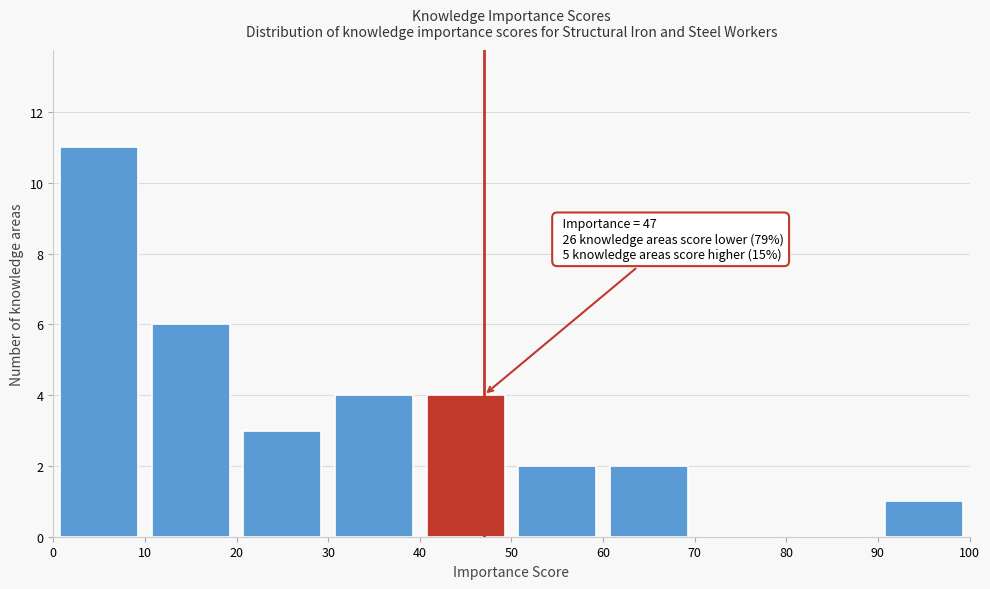

Which range on the x-axis has the tallest bar?

0 to 10